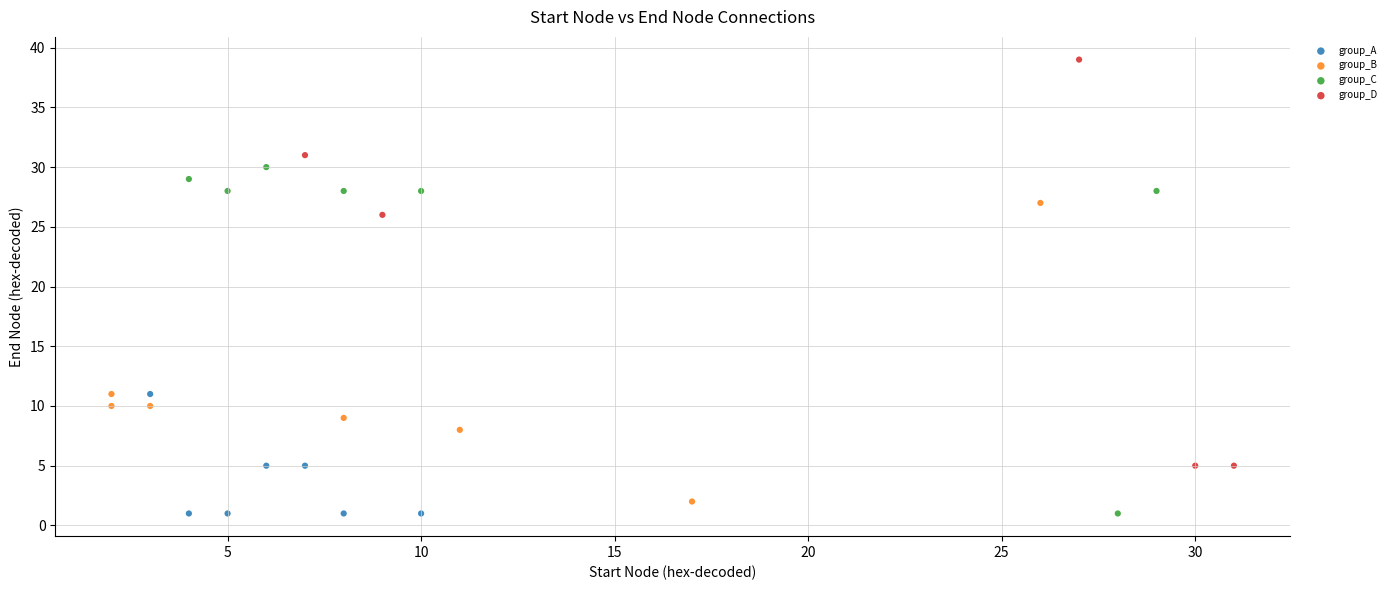

What are all the series names shown in the legend?

group_A, group_B, group_C, group_D